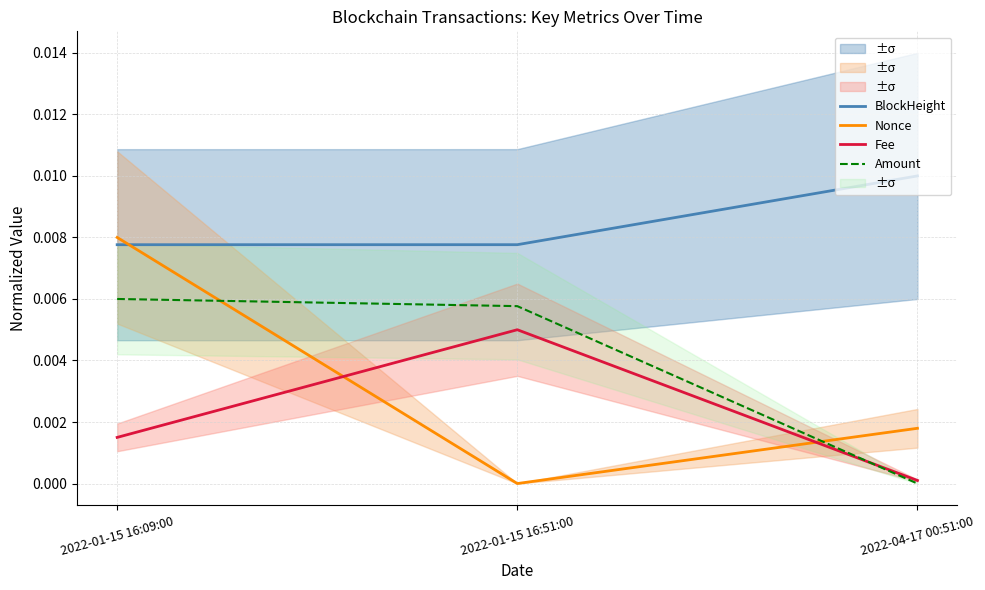

What is the label of the 3rd point from the right?

2022-01-15 16:09:00